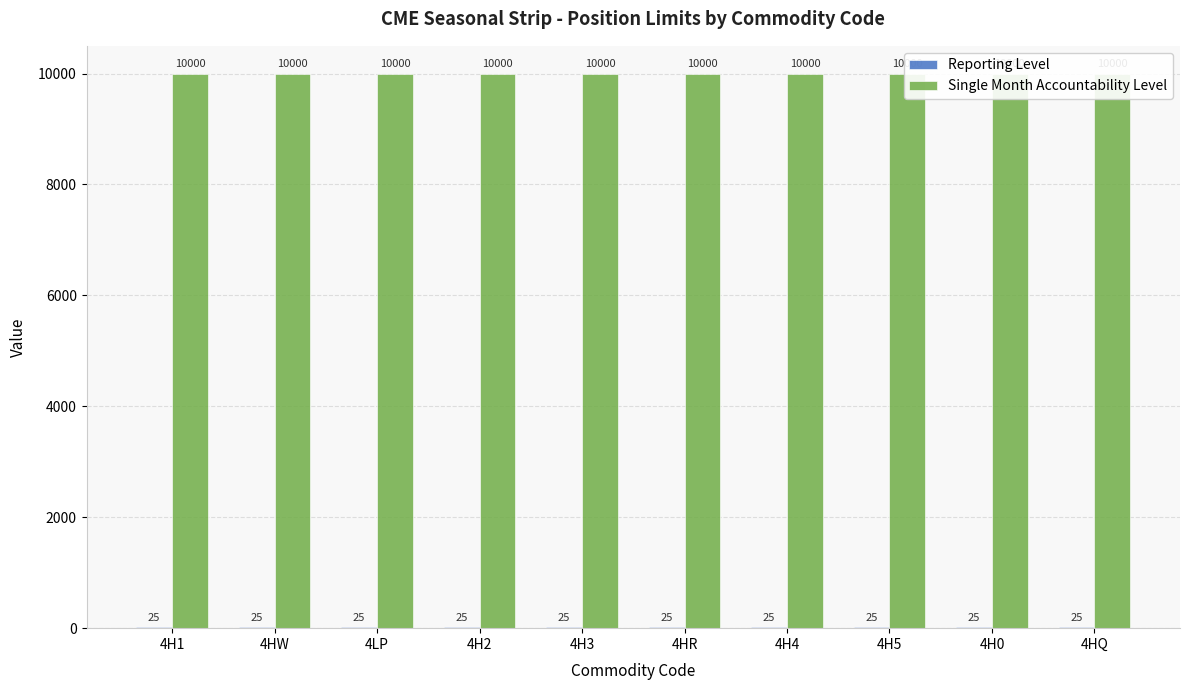

Reading left to right, what are all the values shown in this chart?

Reporting Level: 4H1=25	4HW=25	4LP=25	4H2=25	4H3=25	4HR=25	4H4=25	4H5=25	4H0=25	4HQ=25
Single Month Accountability Level: 4H1=10000	4HW=10000	4LP=10000	4H2=10000	4H3=10000	4HR=10000	4H4=10000	4H5=10000	4H0=10000	4HQ=10000